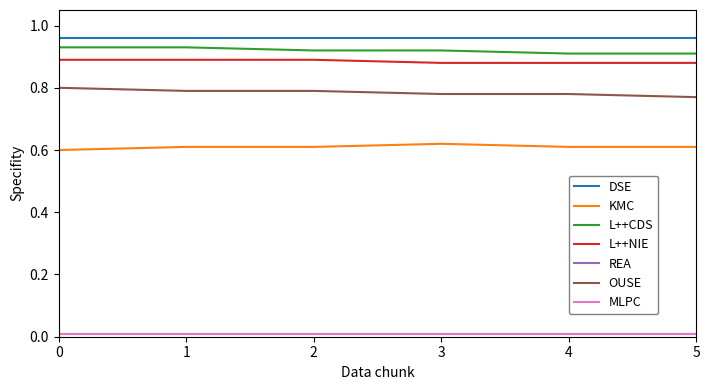

Is this an area chart (filled region under the line)?

No